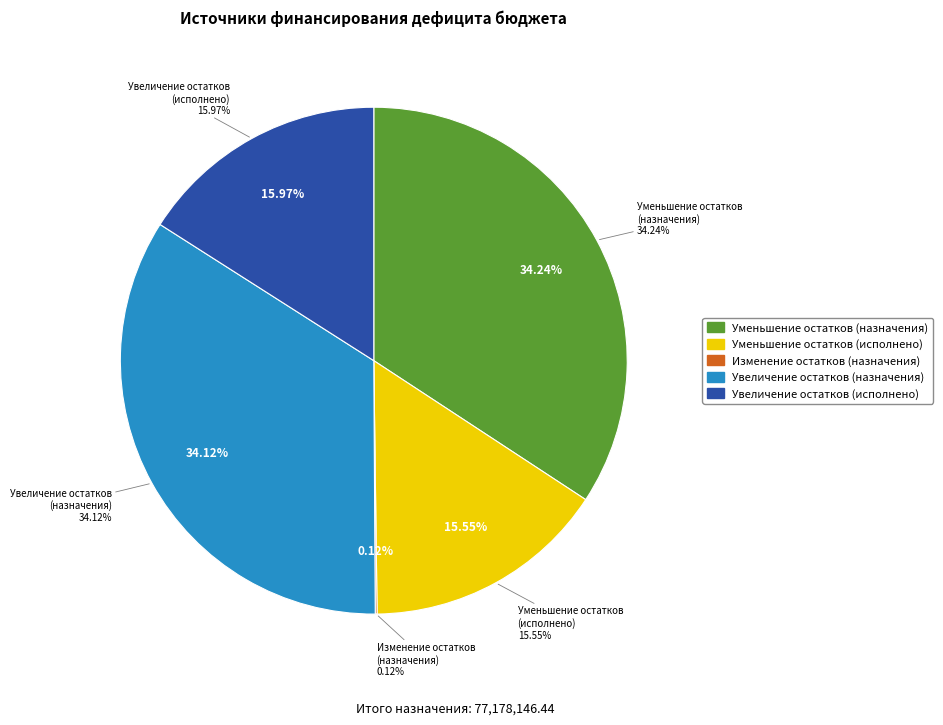

What percentage do Уменьшение остатков
(исполнено) and Увеличение остатков
(исполнено) together represent?

31.5%